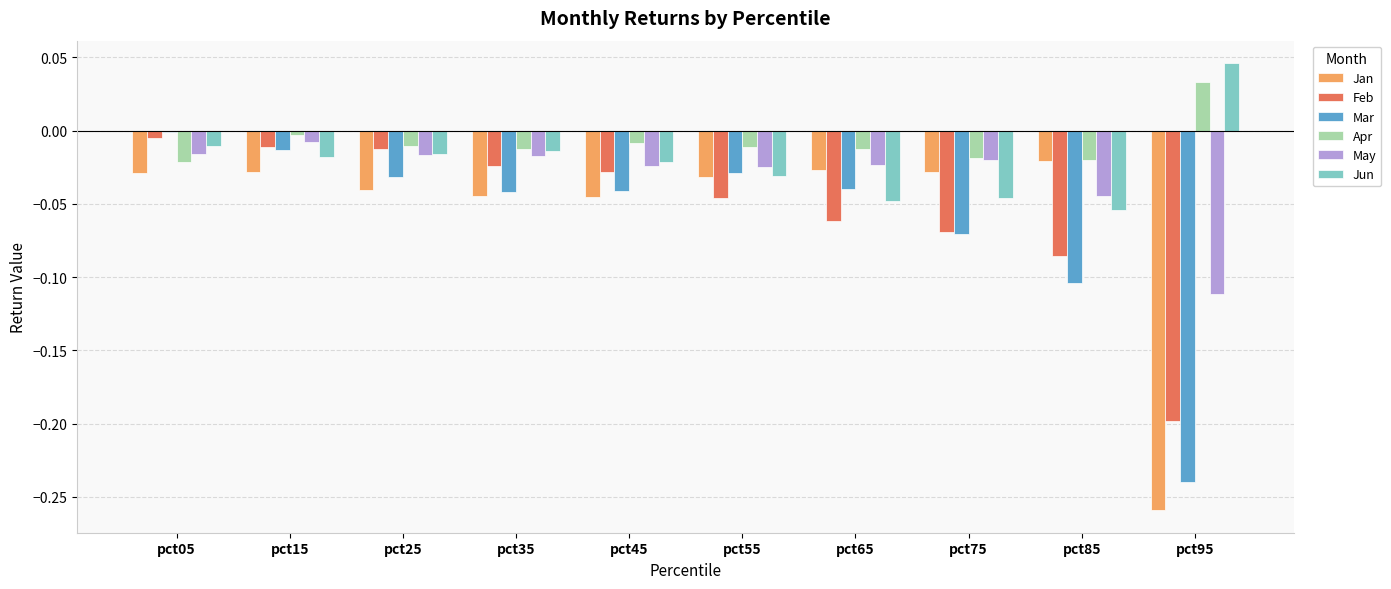

Is the value of Mar at pct95 greater than the value of May at pct05?

No